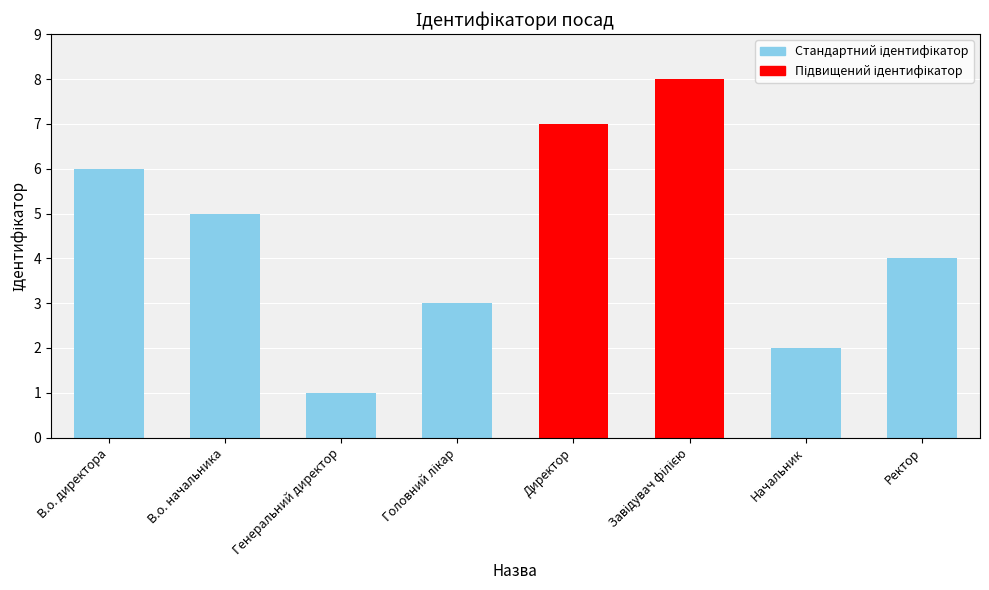

Reading left to right, extract all data points from this chart.

6	5	1	3	7	8	2	4